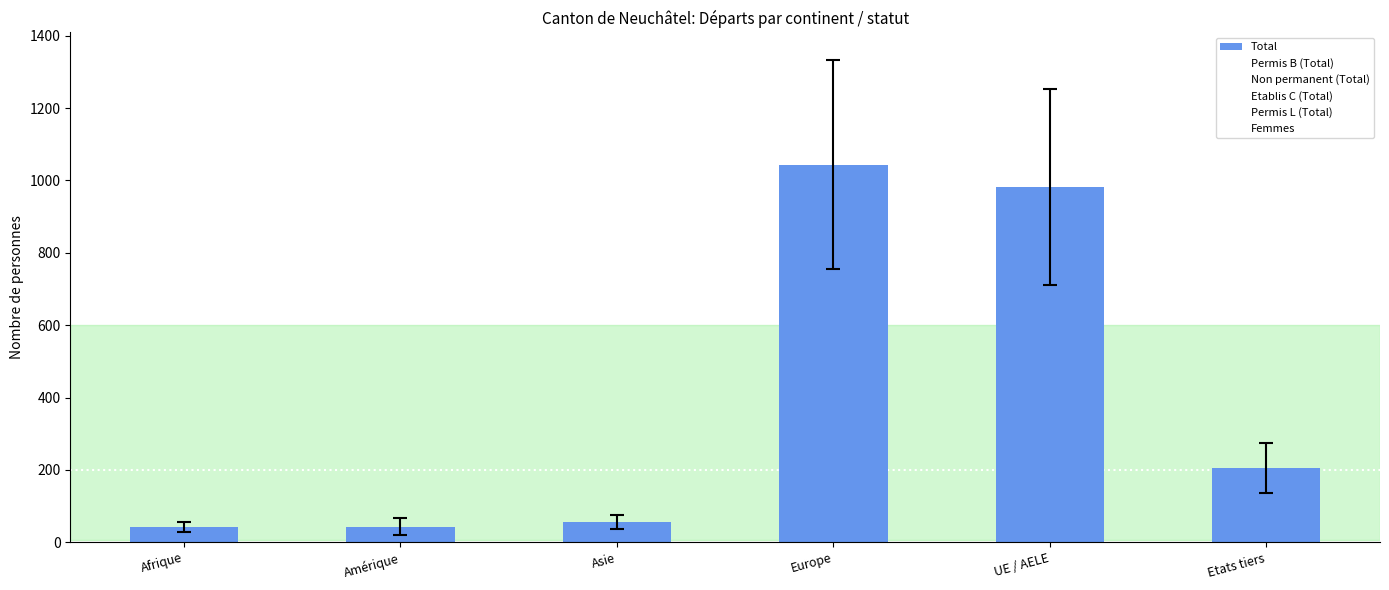

What is the label of the 4th bar from the left?

Europe